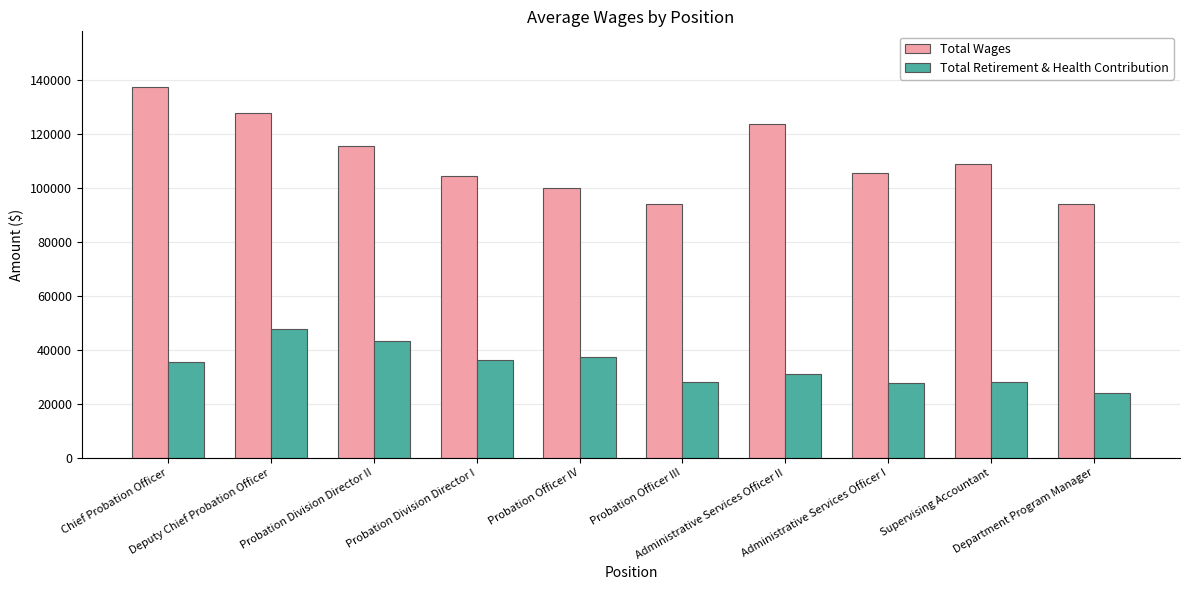

What is the sum of all Total Retirement & Health Contribution values?

338821.1